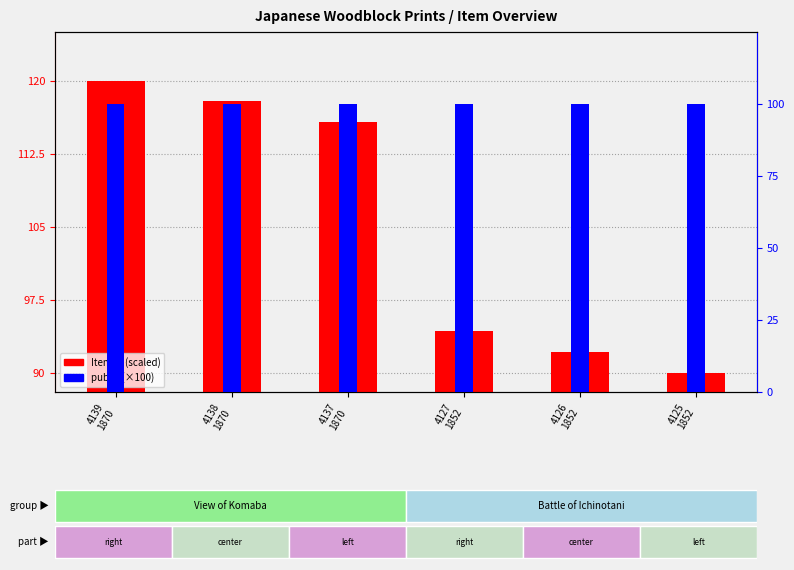

Reading right to left, what are all the values shown in this chart?

Item Id (scaled): 4125
1852=90.0	4126
1852=92.1	4127
1852=94.3	4137
1870=115.7	4138
1870=117.9	4139
1870=120.0
public (0-100): 4125
1852=100.0	4126
1852=100.0	4127
1852=100.0	4137
1870=100.0	4138
1870=100.0	4139
1870=100.0